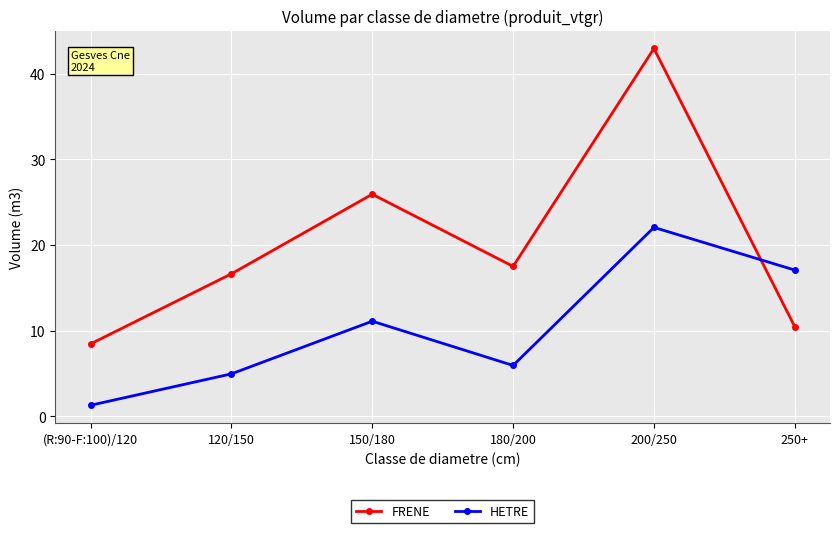

What is the difference between the highest and lowest values at 180/200?

11.6